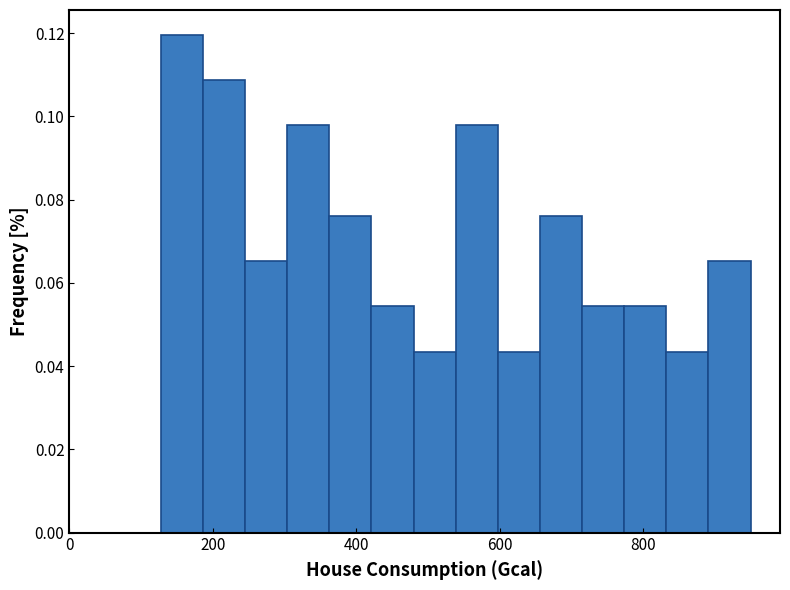

Around what value on the x-axis is the tallest bar? Give the approximate position of its centre, as read against the axis.

160